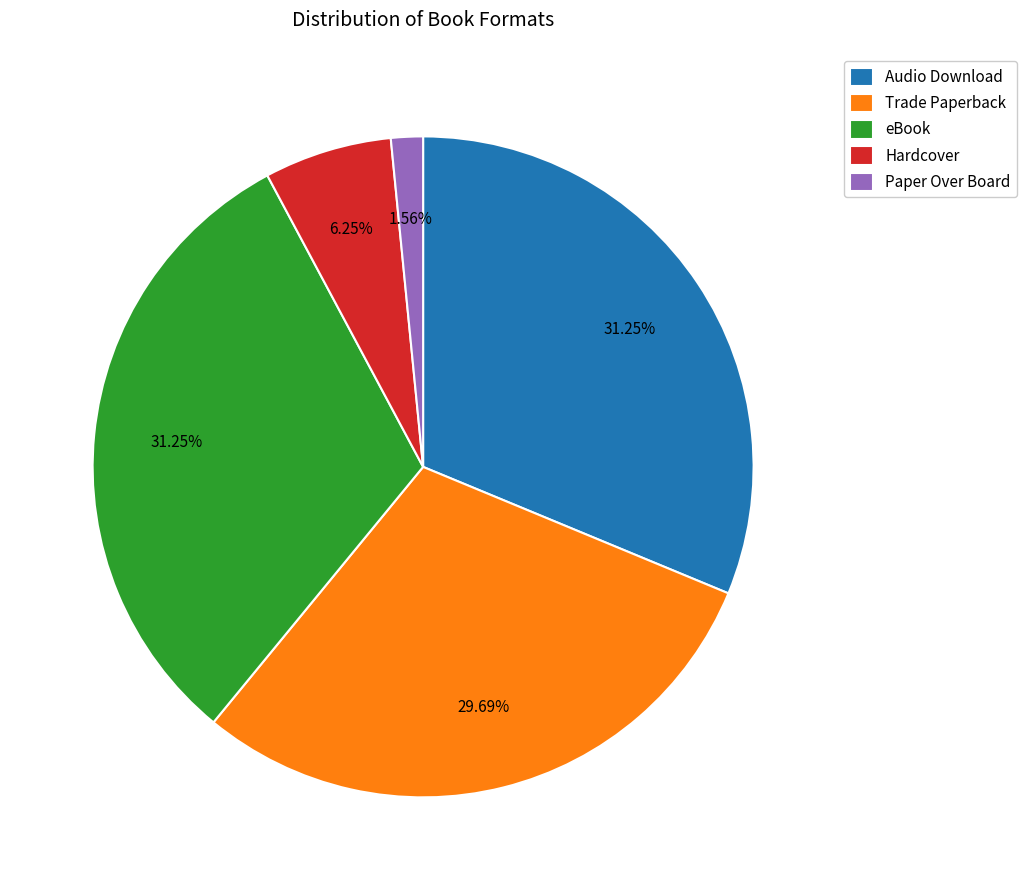

How many slices are in this pie chart?

5